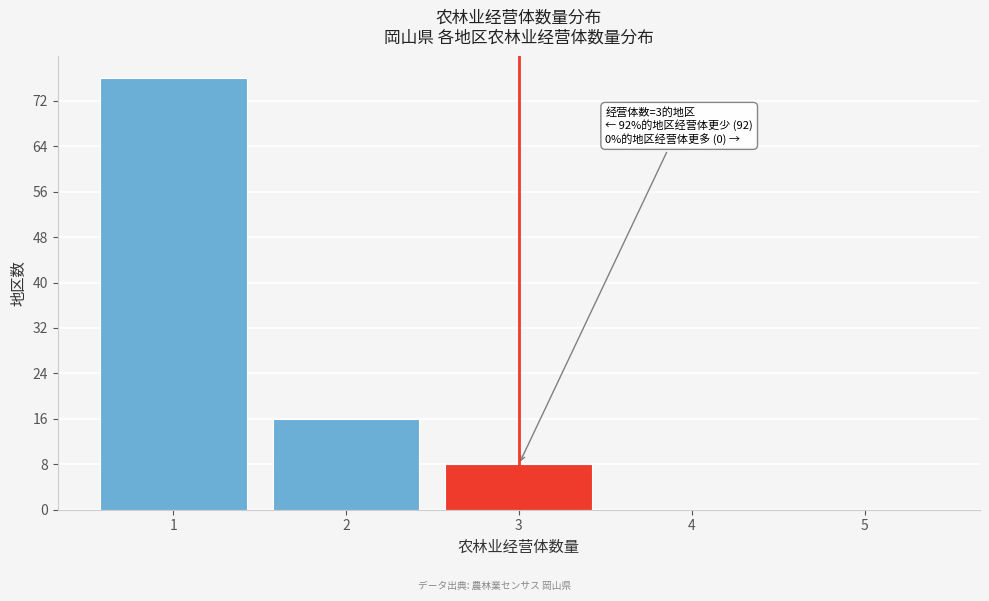

Over which range of the x-axis is the bar tallest?

0.5 to 1.5